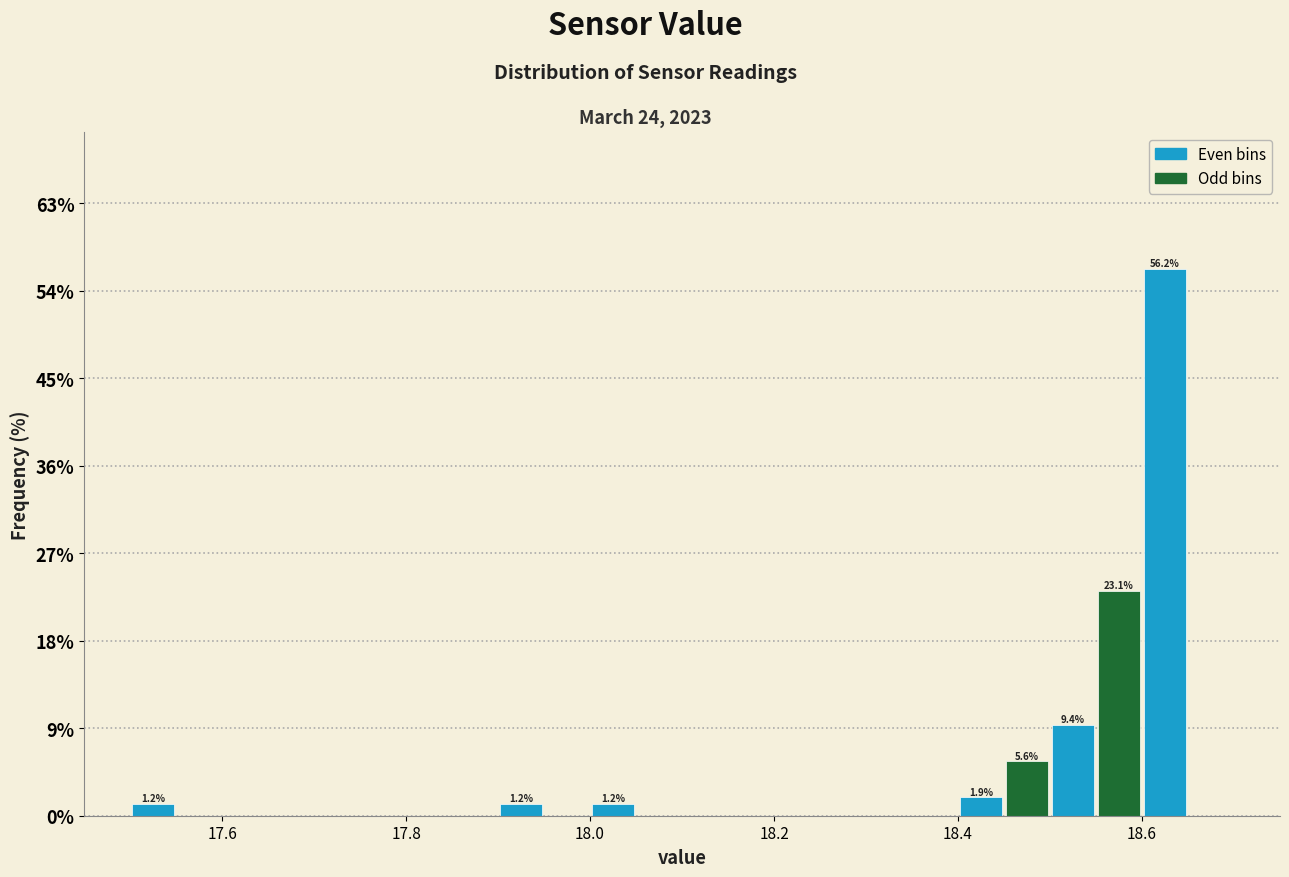

Read against the x-axis, roughly where is the centre of the tallest bar?

18.62